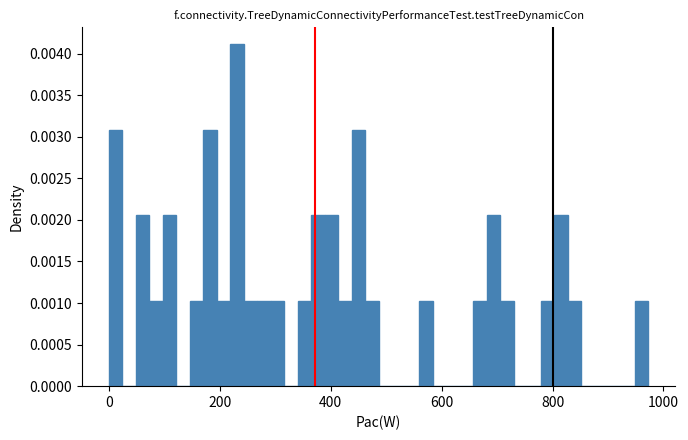

Read against the x-axis, roughly where is the centre of the tallest bar?

240